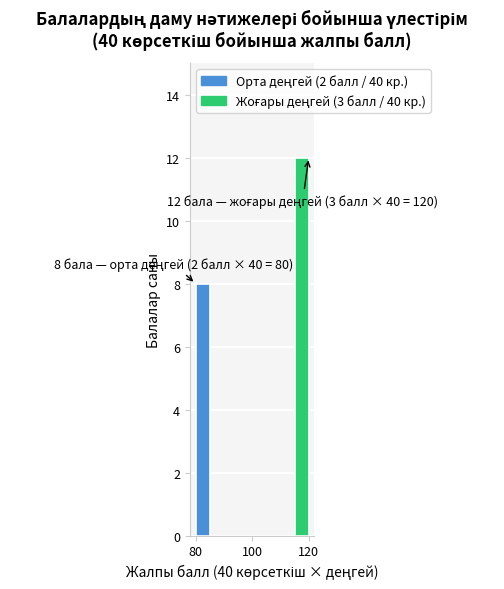

Read against the x-axis, roughly where is the centre of the tallest bar?

118